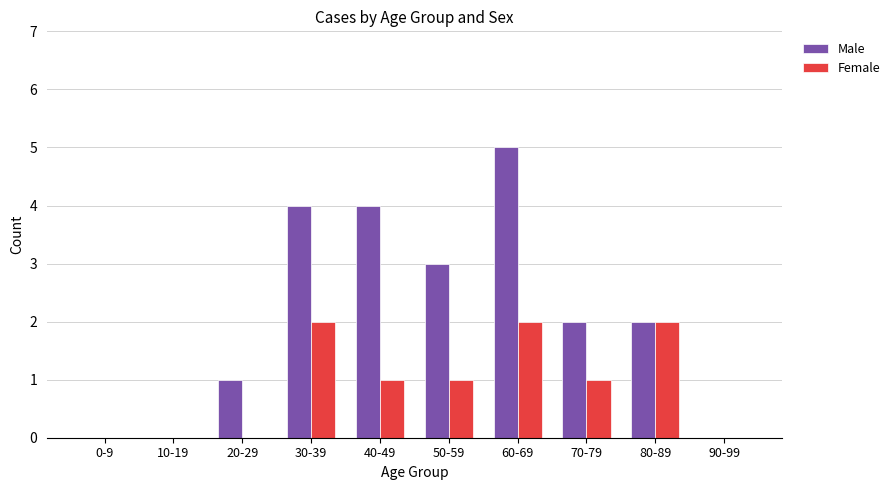

At which category is the sum across all series the highest?

60-69